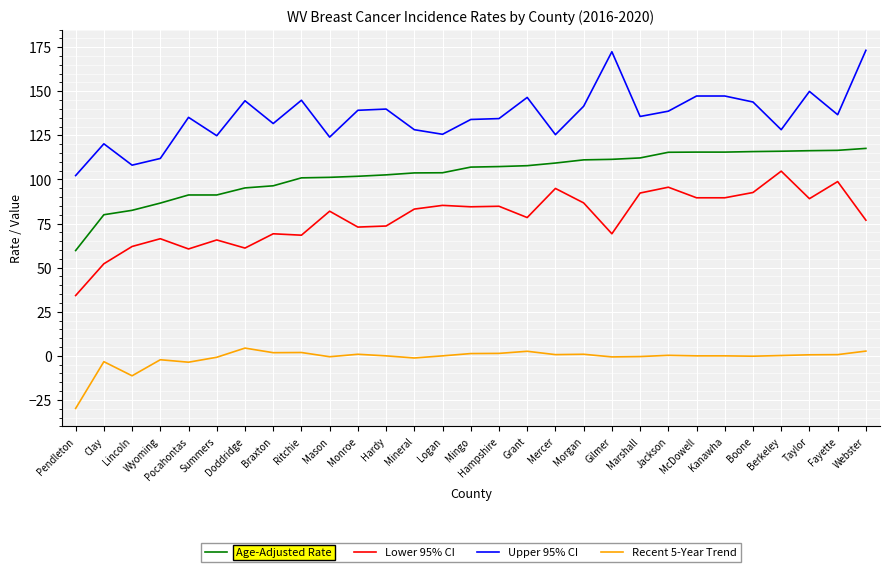

What position from the left is Hardy?

12